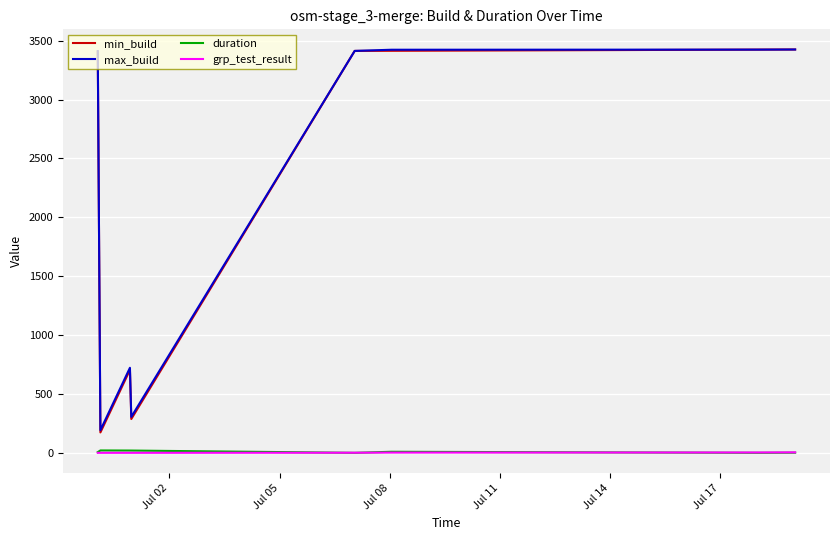

True or false: grp_test_result and min_build cross at least once.

False